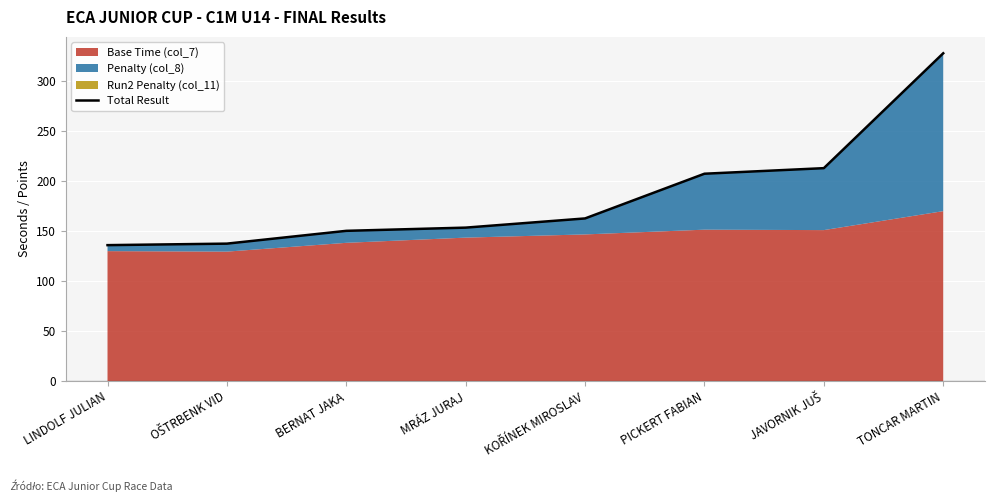

Reading left to right, list all the values displayed in this chart.

LINDOLF JULIAN=136.1	OŠTRBENK VID=137.6	BERNAT JAKA=150.4	MRÁZ JURAJ=153.7	KOŘÍNEK MIROSLAV=162.9	PICKERT FABIAN=207.6	JAVORNIK JUŠ=213.2	TONCAR MARTIN=328.2